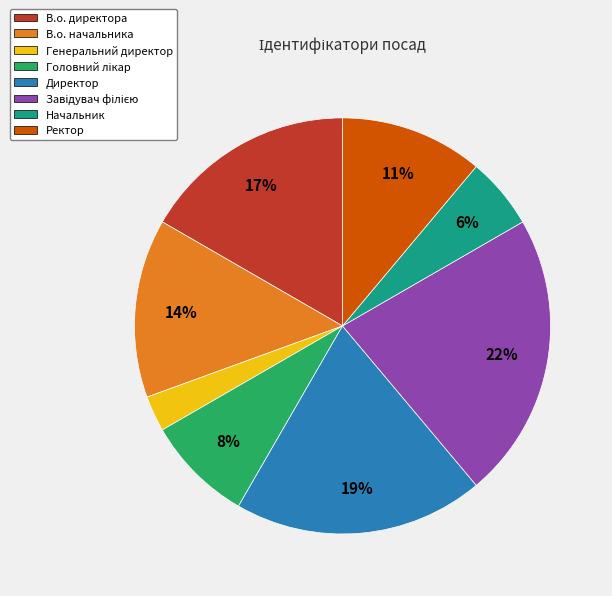

Combined, do В.о. начальника and Директор account for over 50%?

No